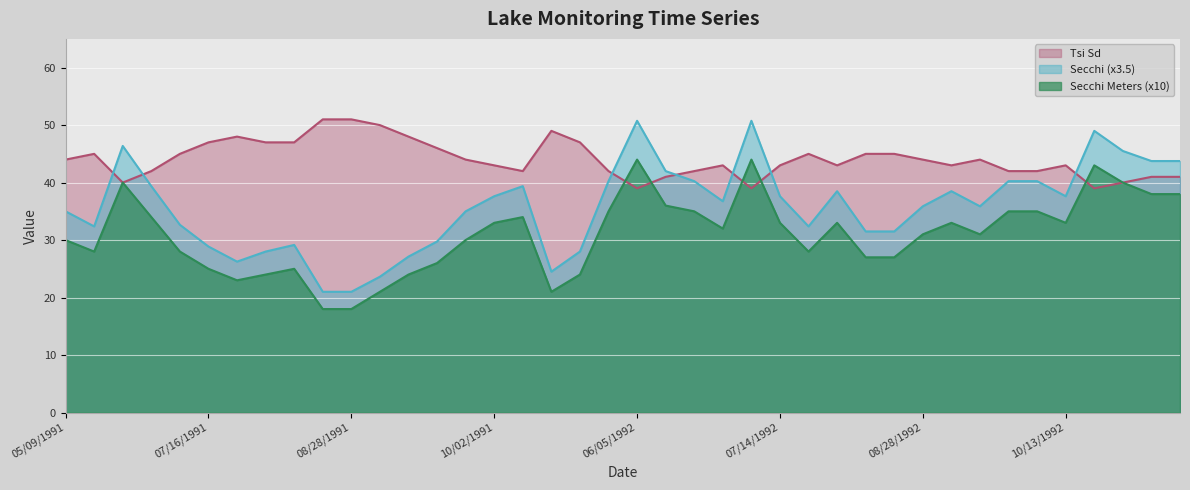

How many lines are shown in the chart?

3